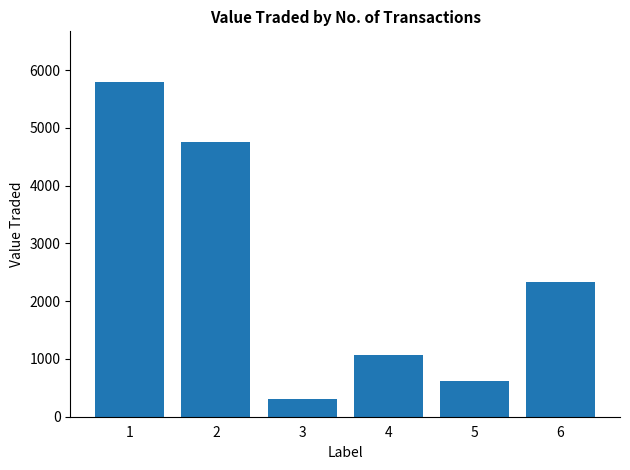

What is the maximum value shown in the chart?

5803